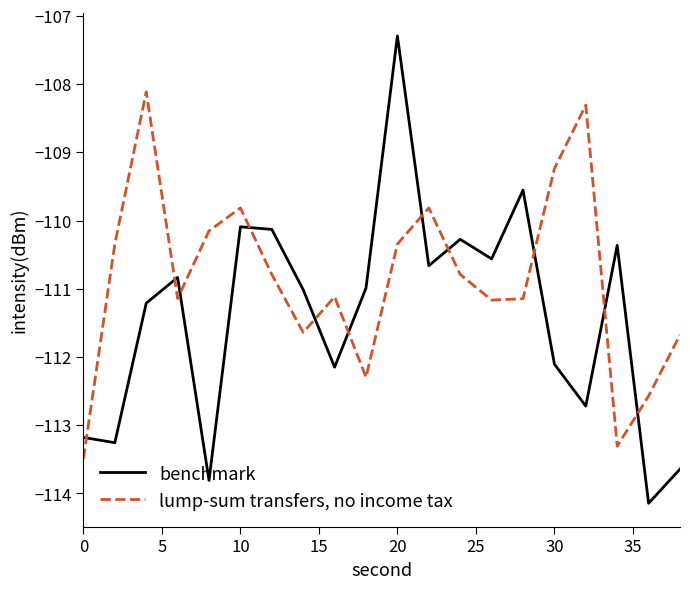

Which series has the largest total across all categories?

lump-sum transfers, no income tax